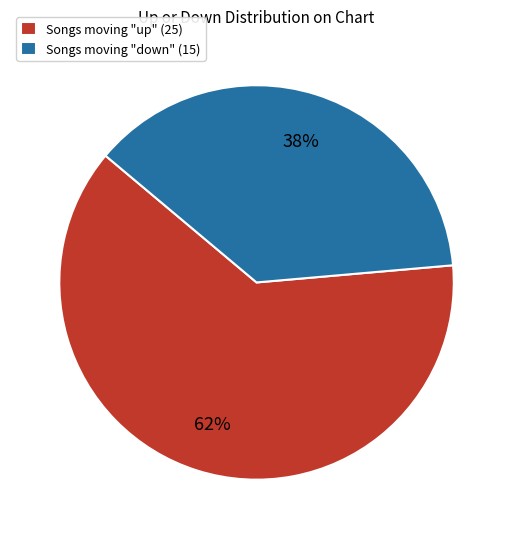

True or false: Songs moving "down" (15) accounts for 38% of the total.

True